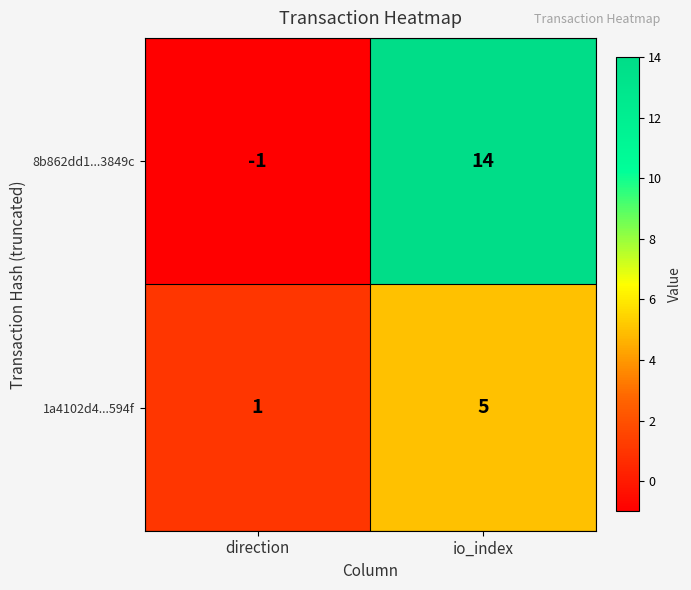

Reading left to right, extract all data points from this chart.

8b862dd1...3849c: -1	14
1a4102d4...594f: 1	5